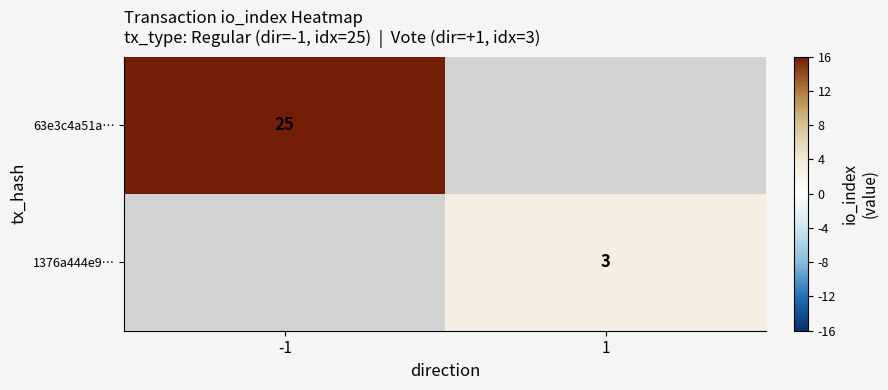

True or false: 1376a444e9… has a value of 3 at 1.

True